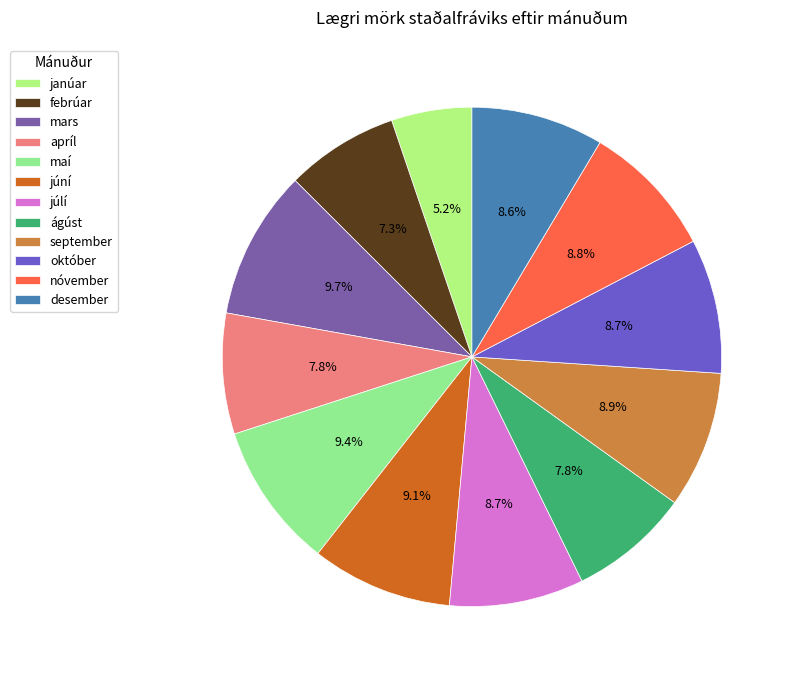

How many slices are in this pie chart?

12